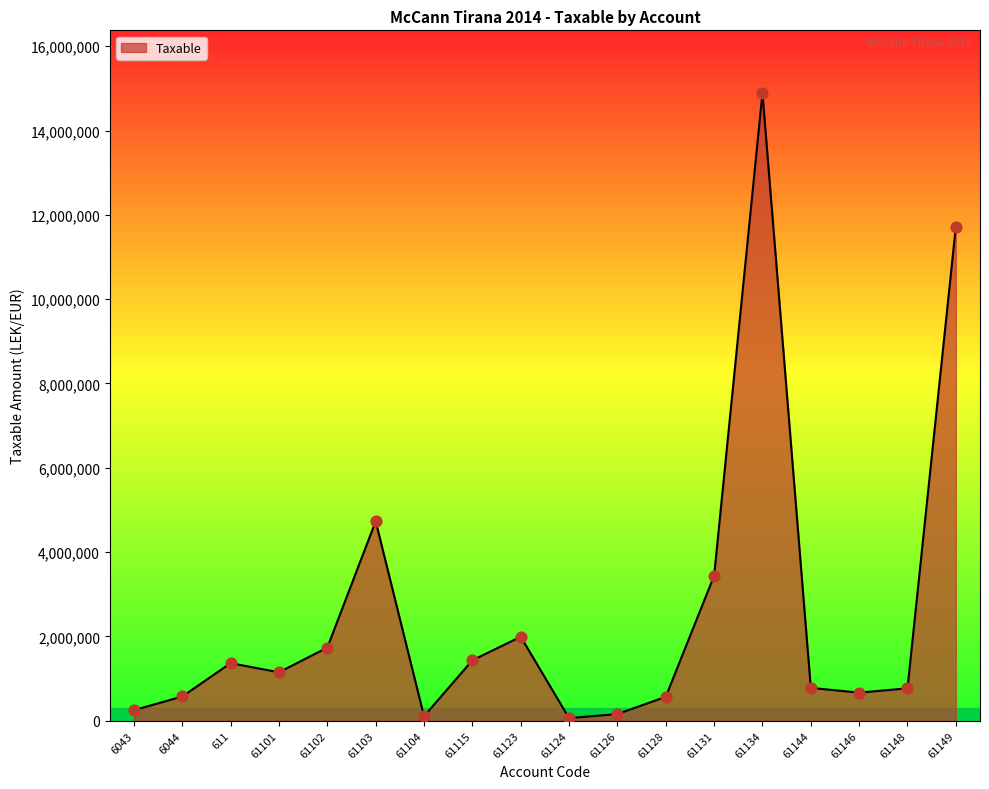

What is the change in value from 6044 to 61104?

-469396.9